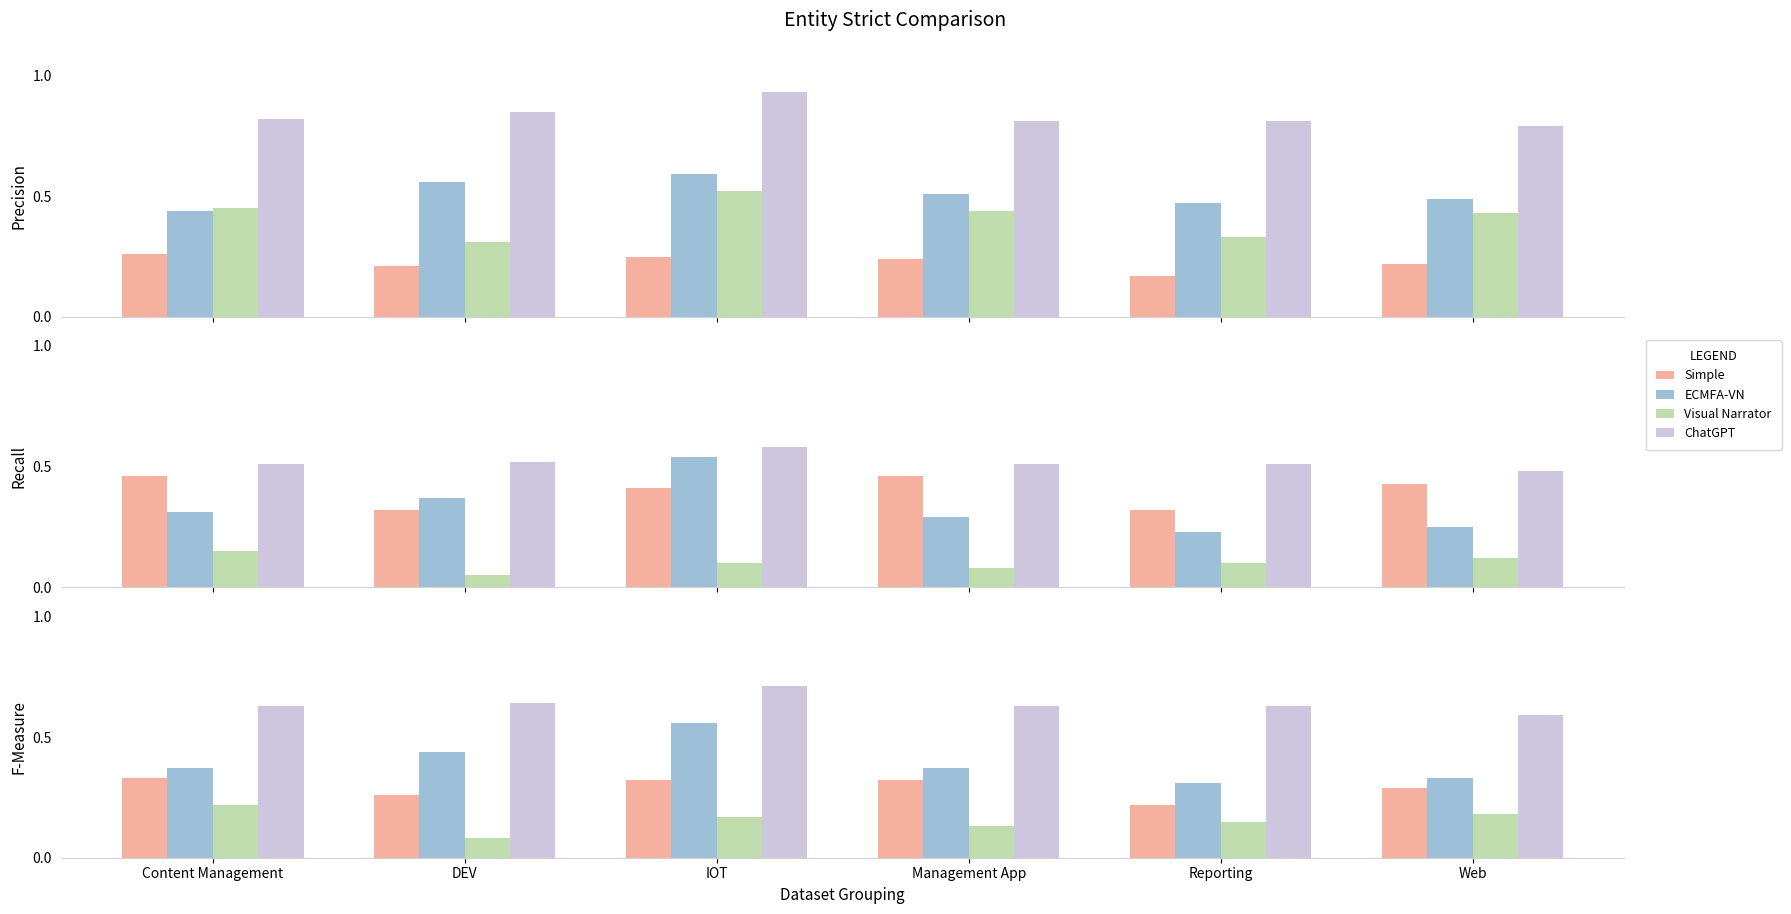

Which series has the largest total across all categories?

ChatGPT